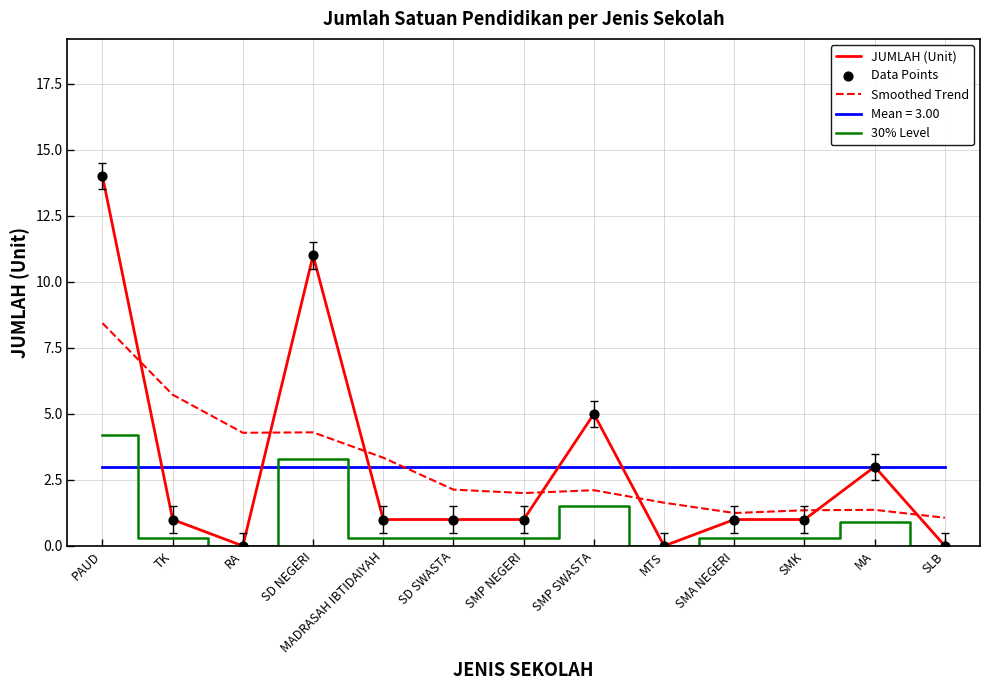

Which series changed the most between PAUD and MTS?

JUMLAH (Unit)